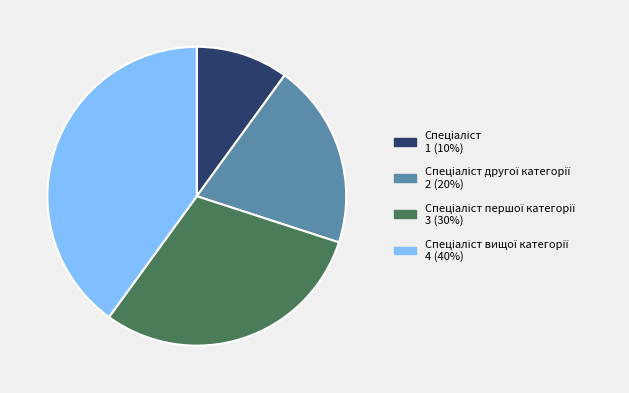

Does any single category account for the majority?

No